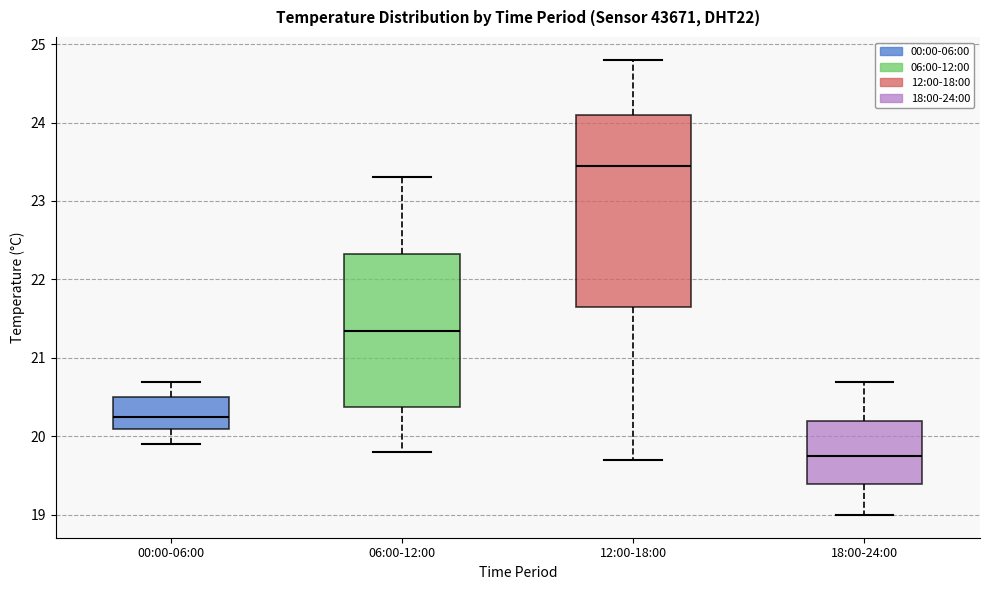

Reading left to right, transcribe this box plot: for each box, give where its median line is, the range the box spans, and where its two whiskers end, as read against the y-axis. The values are not printed on the chart, so give them approximately, as read against the axis.

00:00-06:00: median 20.3, box 20.1 to 20.5, whiskers 19.9 to 20.7
06:00-12:00: median 21.4, box 20.4 to 22.3, whiskers 19.8 to 23.3
12:00-18:00: median 23.5, box 21.7 to 24.1, whiskers 19.7 to 24.8
18:00-24:00: median 19.8, box 19.4 to 20.2, whiskers 19.0 to 20.7